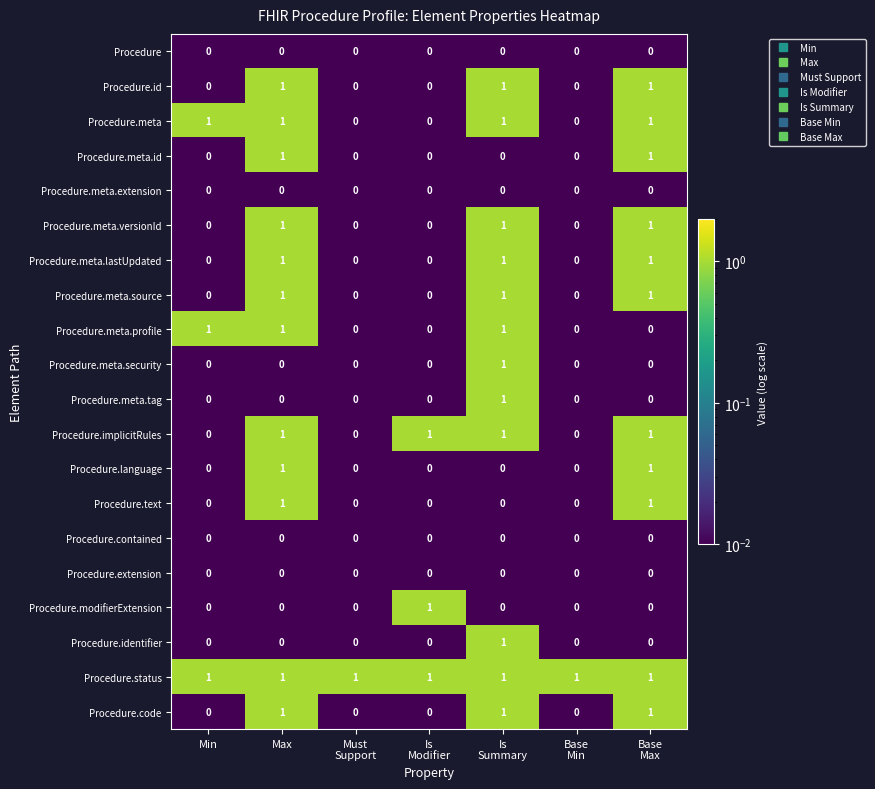

Which series has the largest total across all categories?

Procedure.status